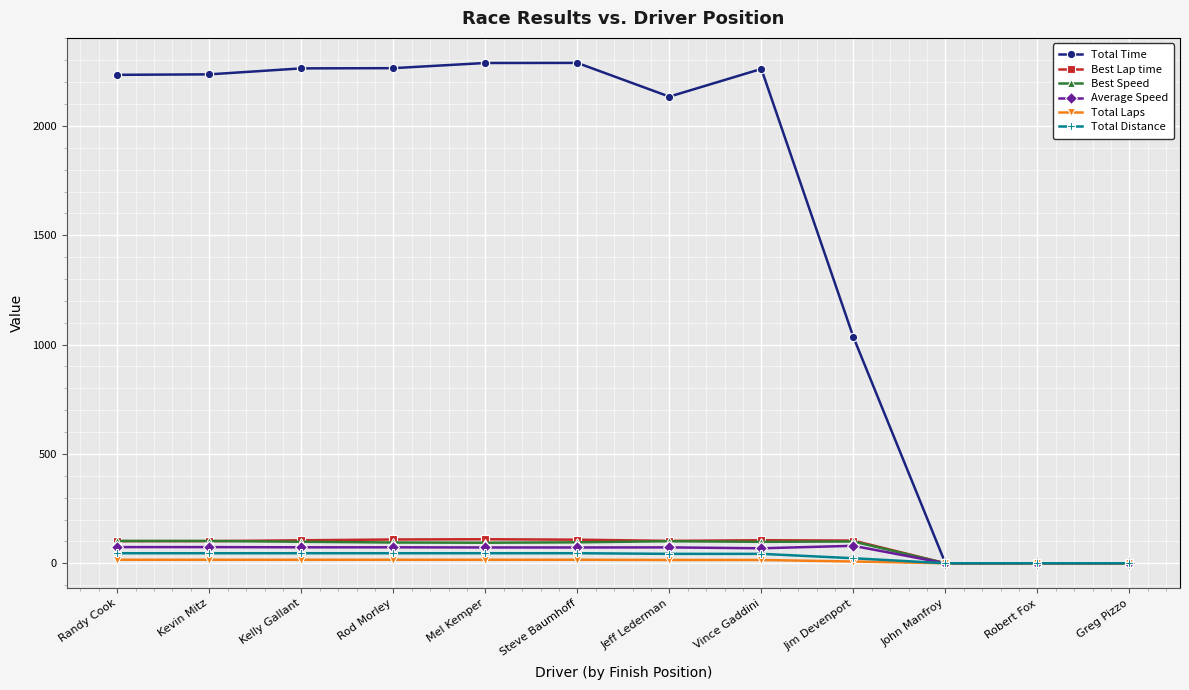

What is the maximum value shown in the chart?

2288.1